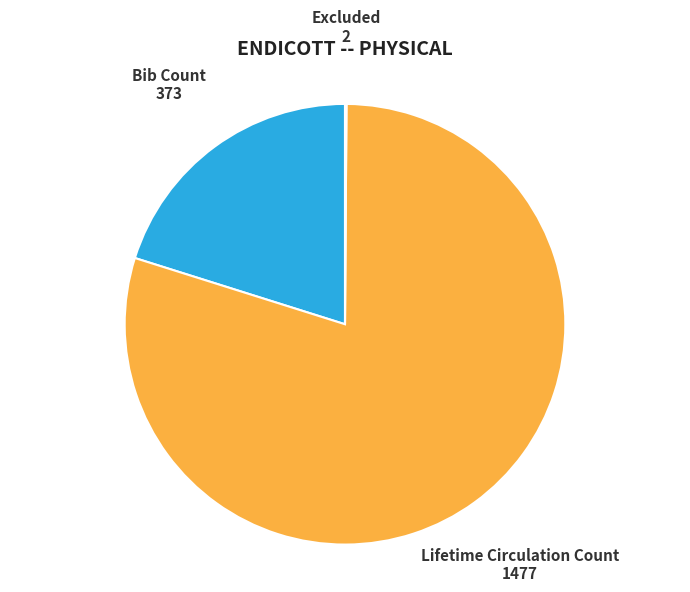

Is there any slice that represents more than half of the pie?

Yes